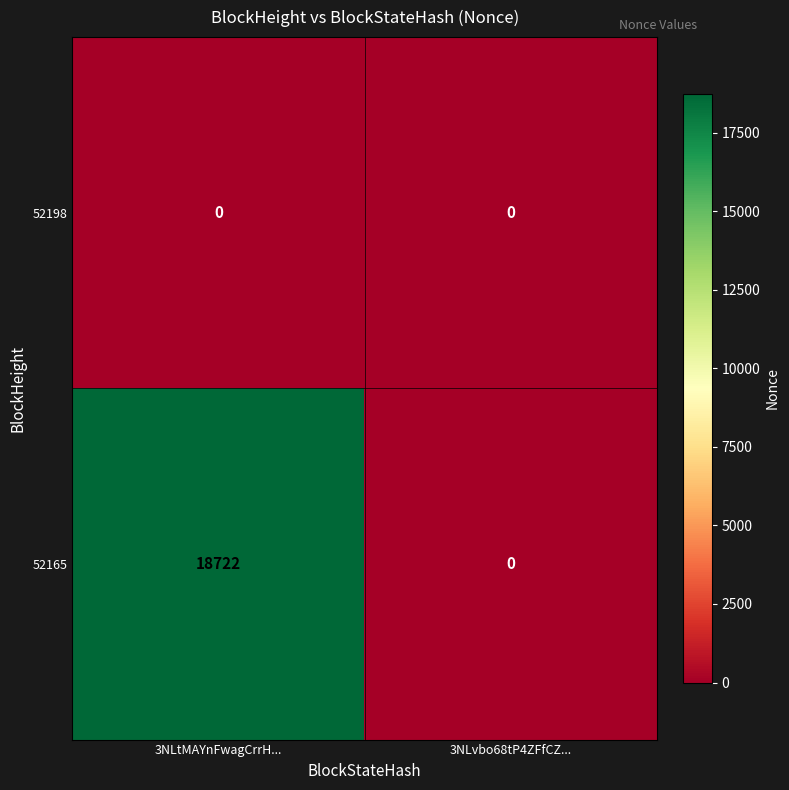

Rank the series by their average value, from highest to lowest.

52165, 52198